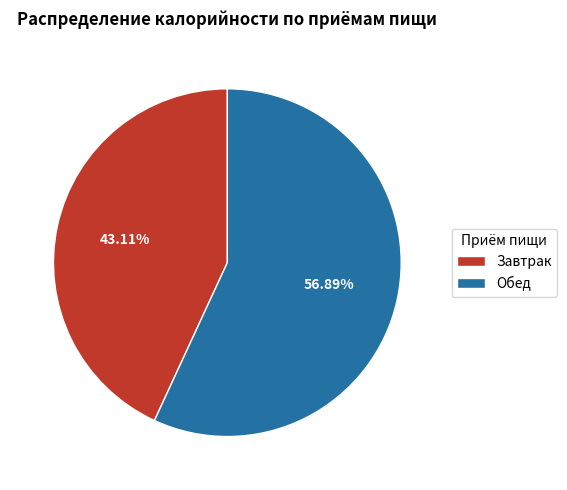

To the nearest percent, what portion does Завтрак represent?

43%